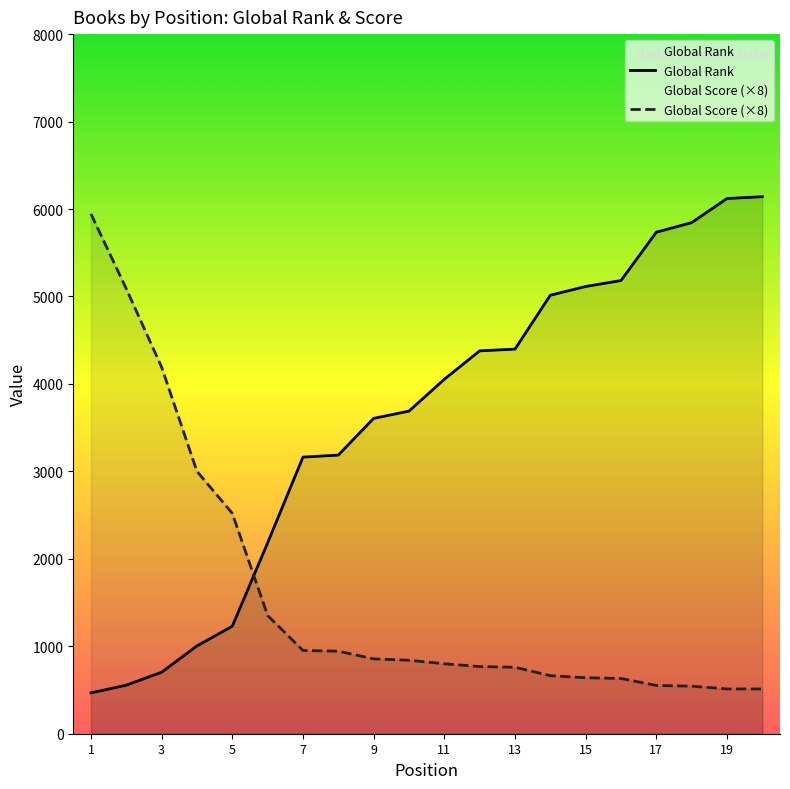

Is it true that Global Score equals 4192 at 3?

True